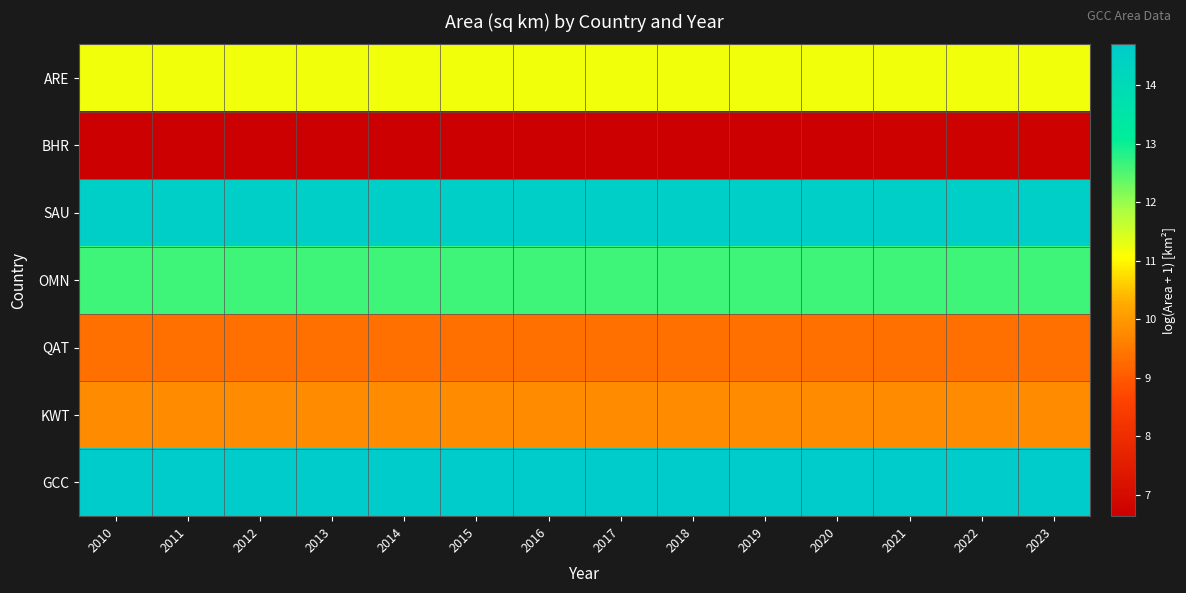

What is the difference between the highest and lowest values at 2015?

8.0